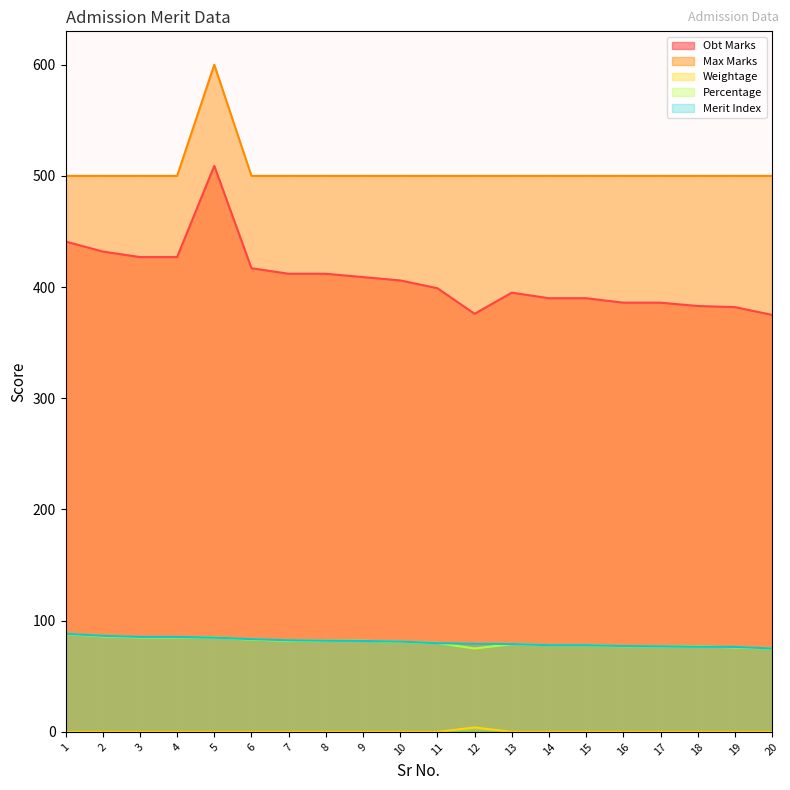

What is the total value across all series at 4?

1097.4